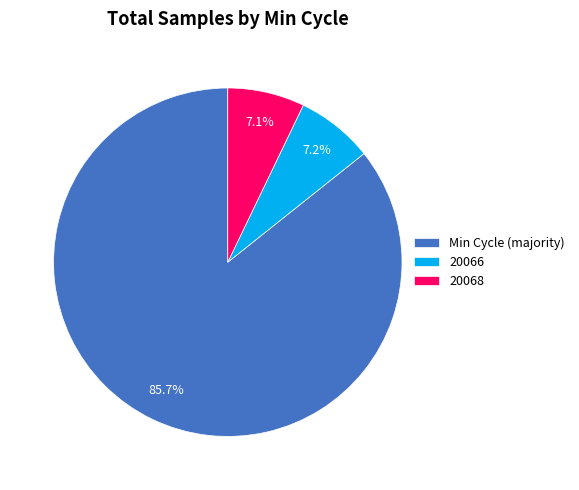

Count the number of slices in the pie.

3